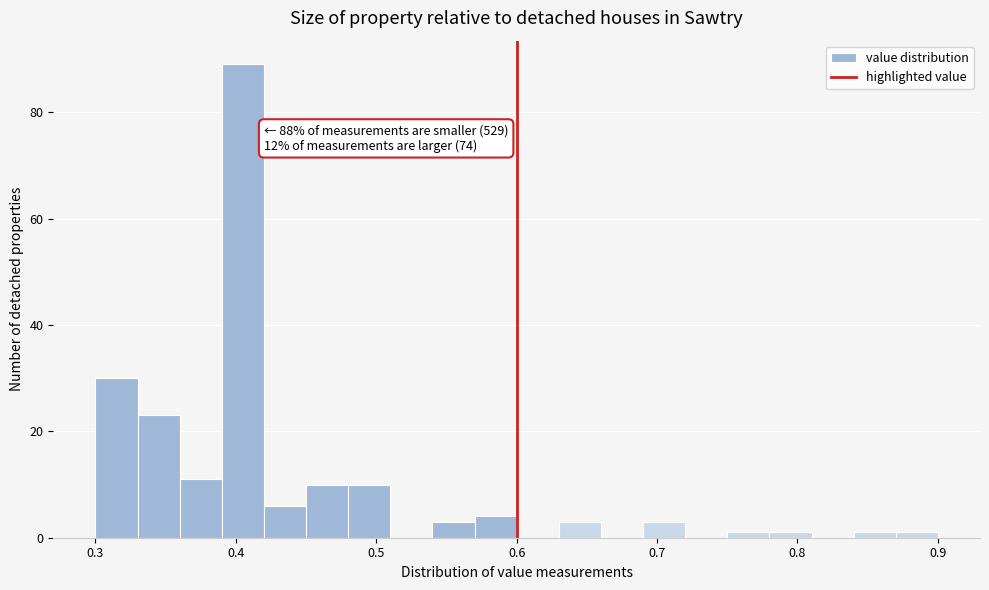

Around what value on the x-axis is the tallest bar? Give the approximate position of its centre, as read against the axis.

0.41